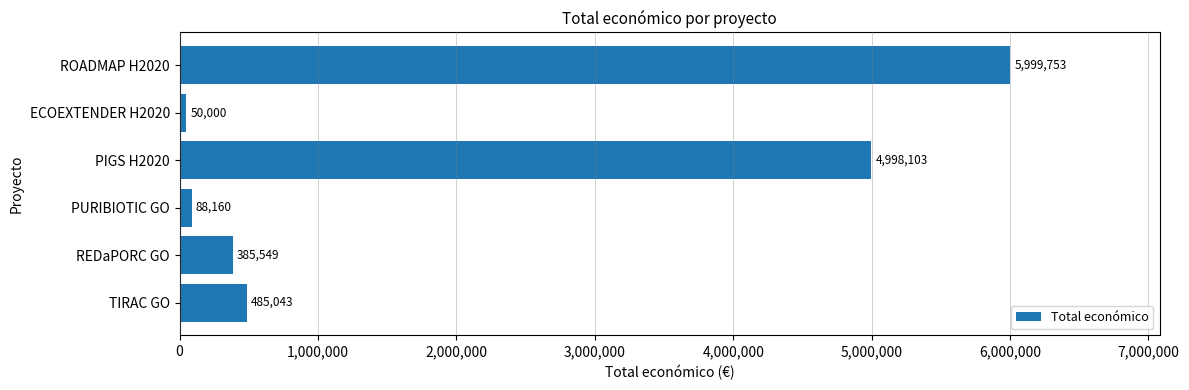

List the labels in order of value, largest first.

ROADMAP H2020, PIGS H2020, TIRAC GO, REDaPORC GO, PURIBIOTIC GO, ECOEXTENDER H2020